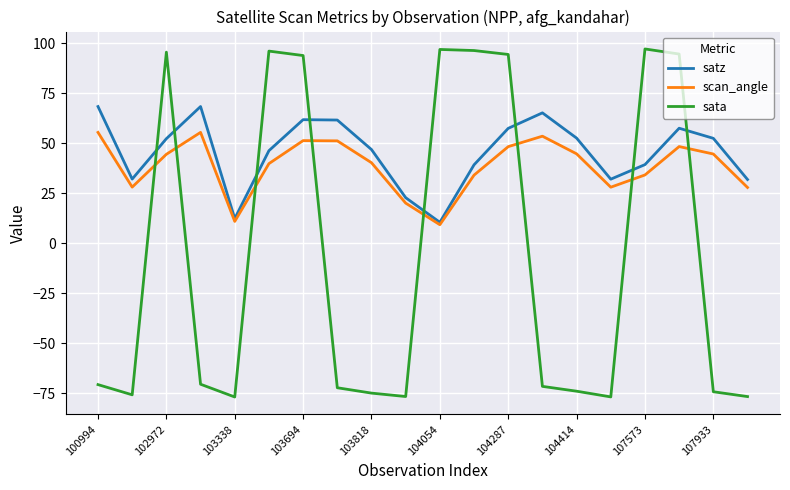

Rank the series by their maximum value, from highest to lowest.

sata, satz, scan_angle